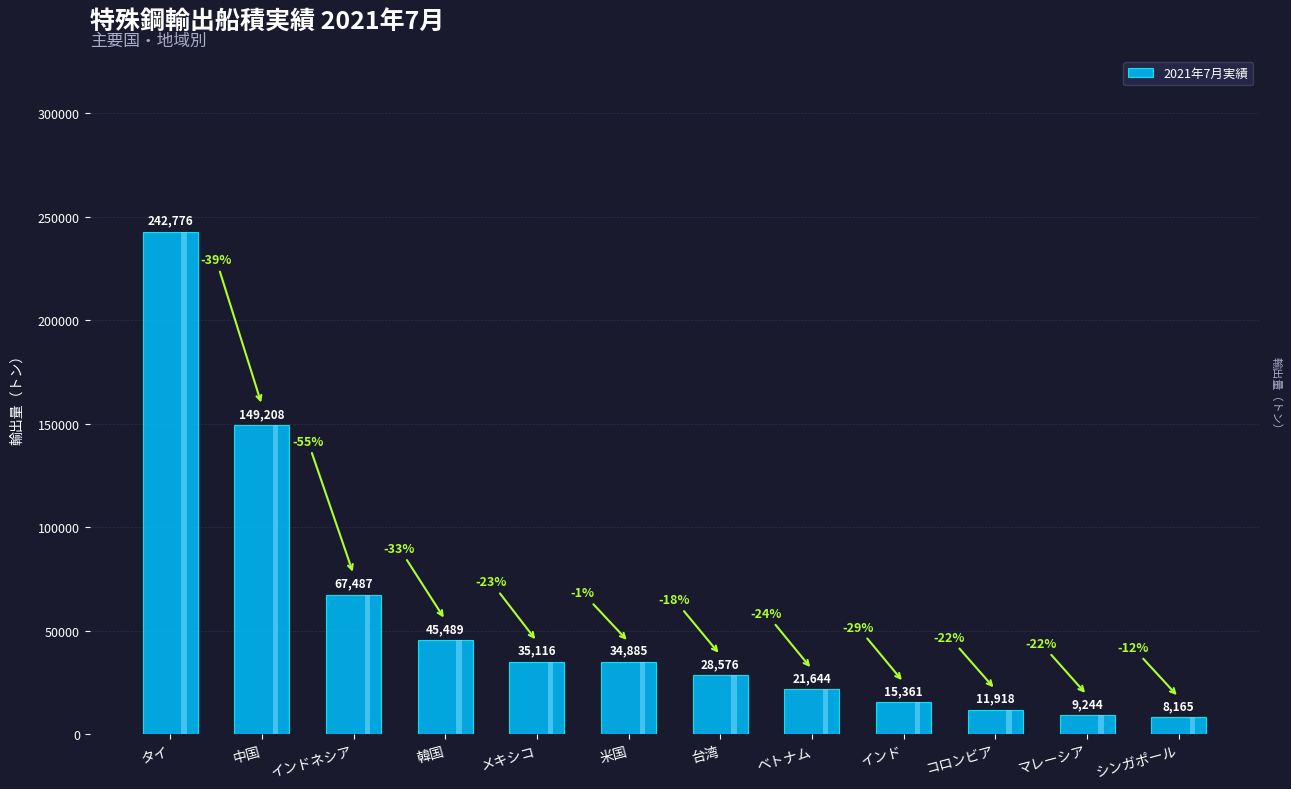

List the labels in order of value, smallest first.

シンガポール, マレーシア, コロンビア, インド, ベトナム, 台湾, 米国, メキシコ, 韓国, インドネシア, 中国, タイ